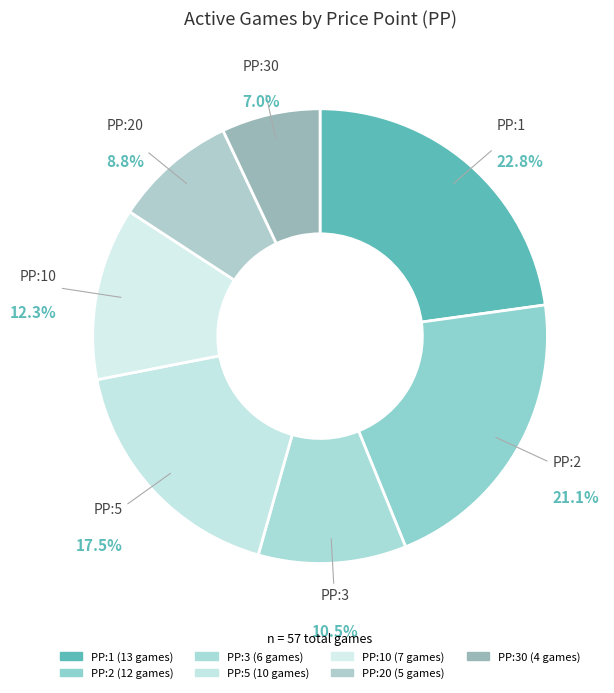

Does PP:3 represent more than half of the total?

No